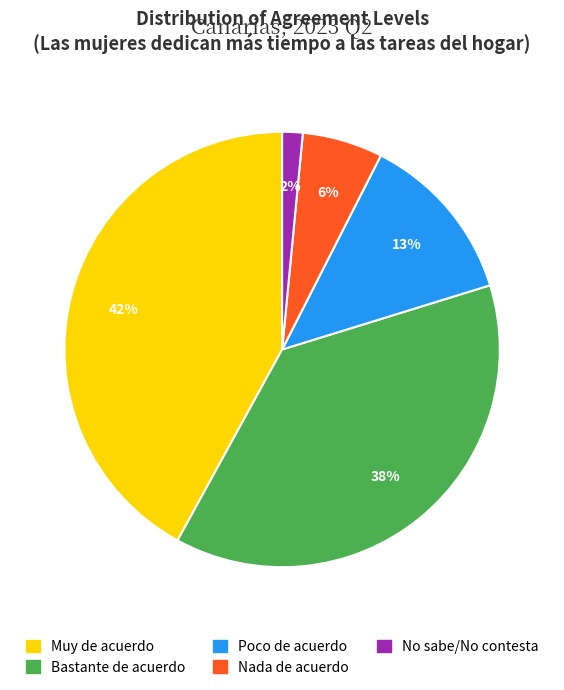

To the nearest percent, what portion does Nada de acuerdo represent?

6%